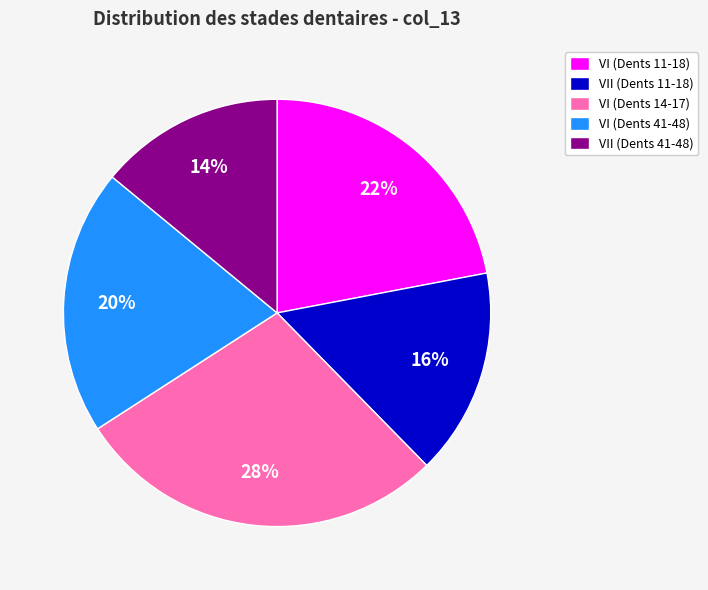

Is it true that VI (Dents 11-18) is 31% of the pie?

False